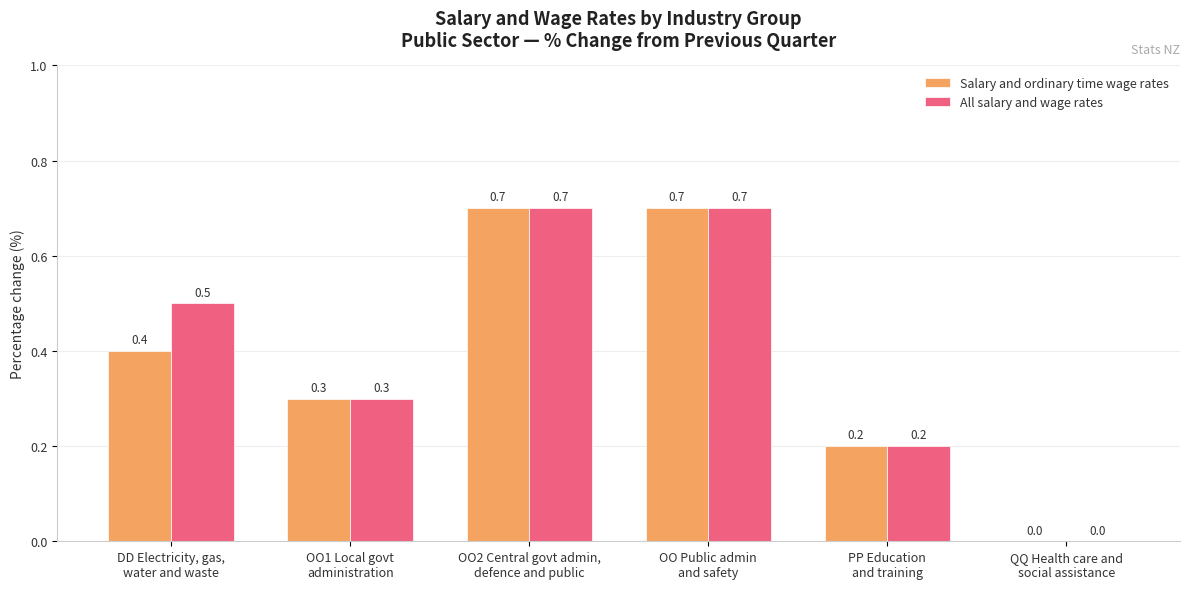

How many All salary and wage rates values are between 0 and 1?

6